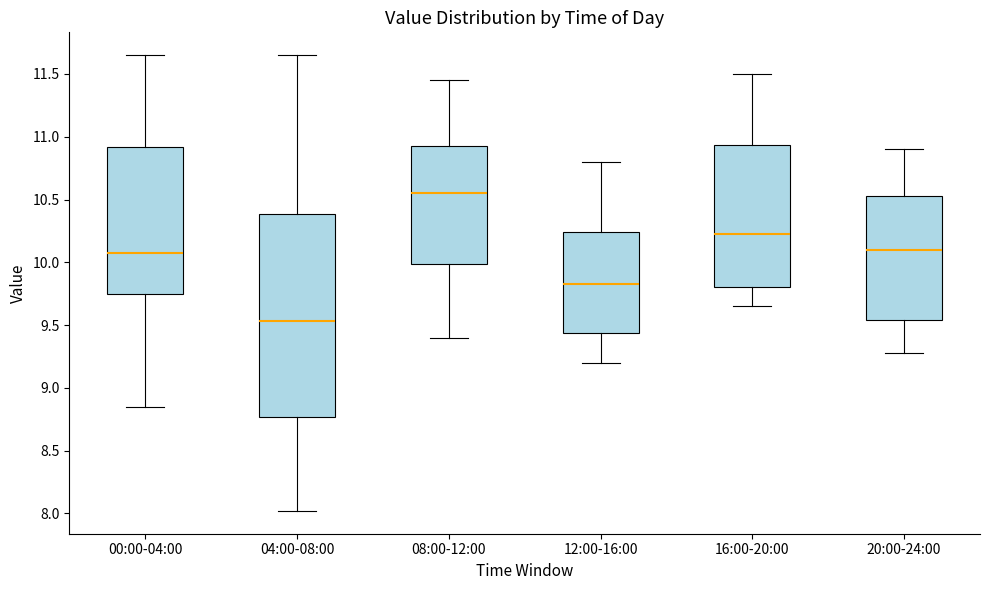

Where is the upper edge of the box for 04:00-08:00 on the y-axis? The values are not printed on the chart, so give them approximately, as read against the axis.

10.40